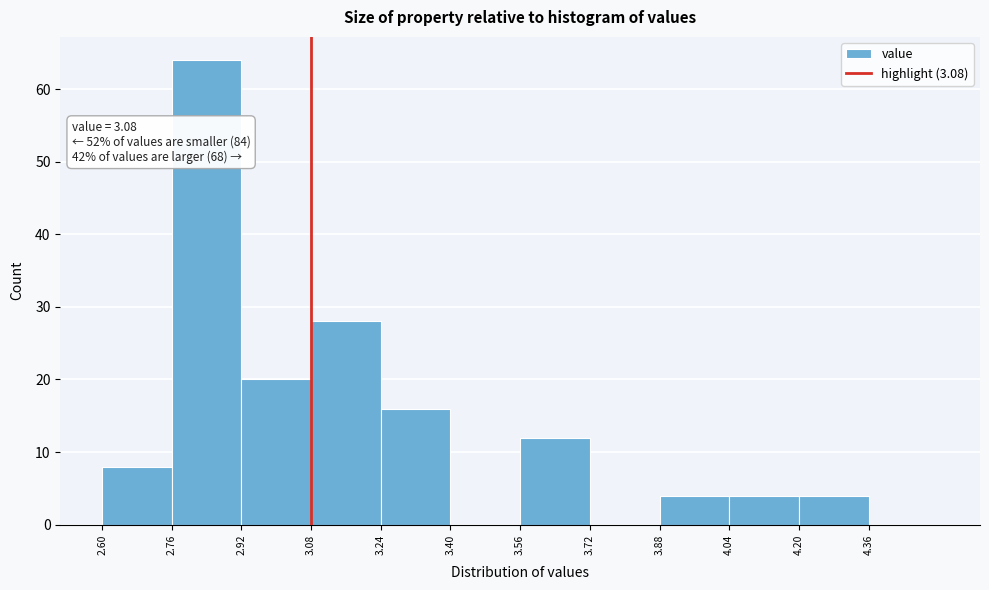

Over which range of the x-axis is the bar tallest?

2.76 to 2.92